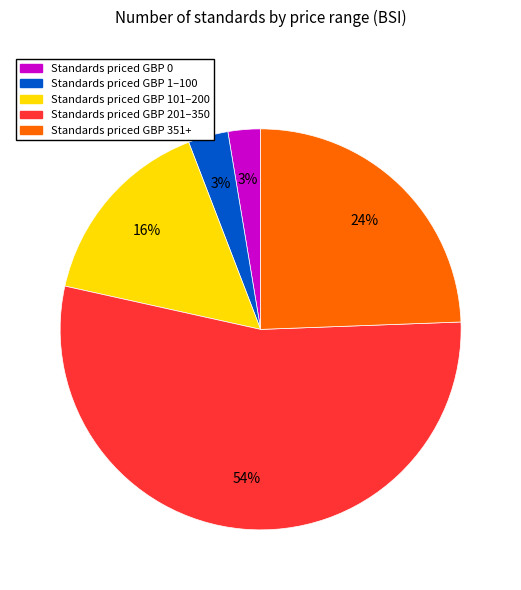

Is there a majority slice in this chart?

Yes